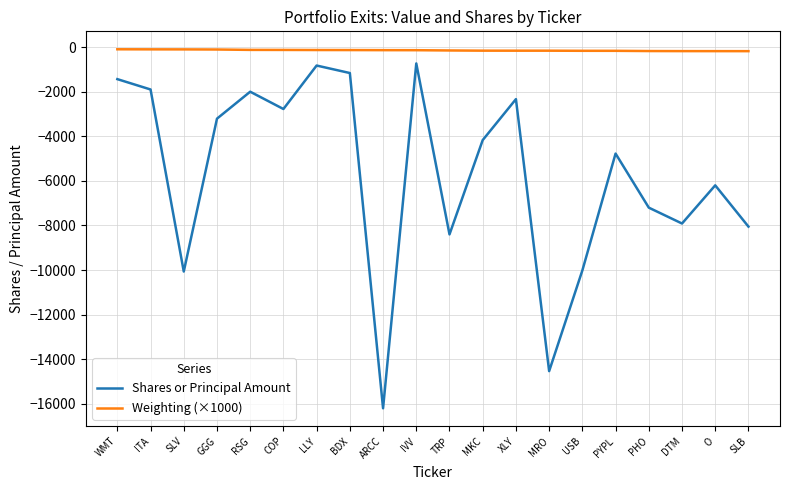

What is the maximum value for Shares or Principal Amount?

-732